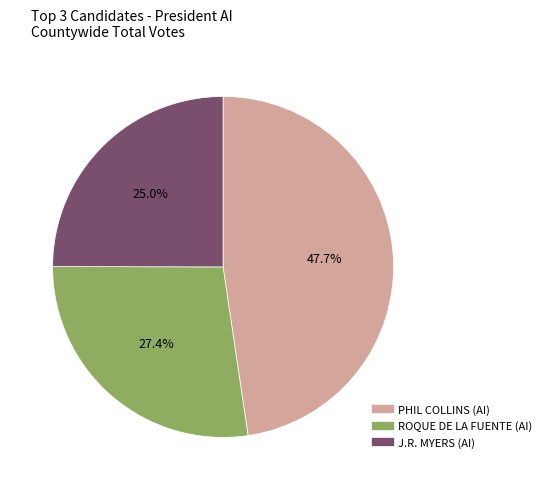

Is there any slice that represents more than half of the pie?

No